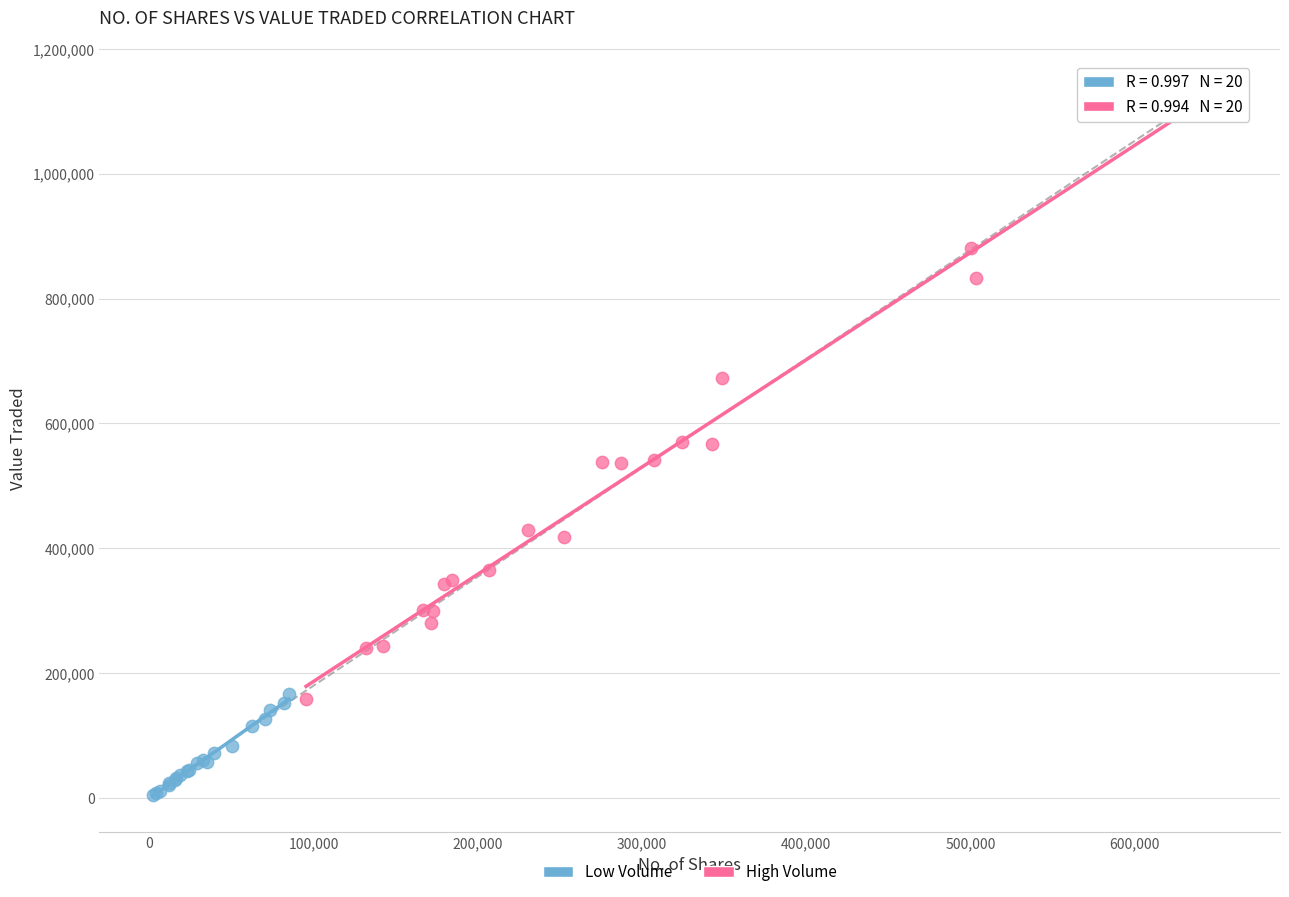

Which series contains the lowest Y value?

Low Volume